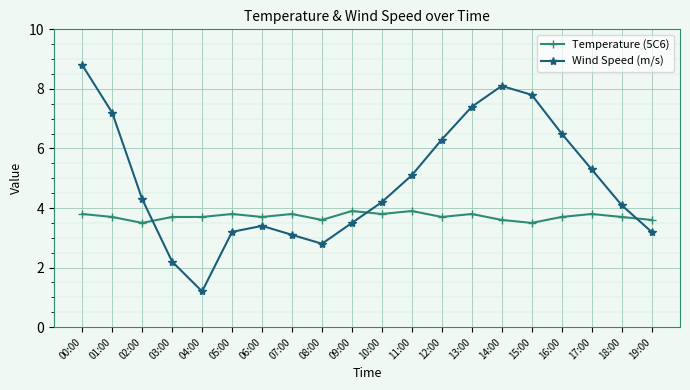

How many lines are shown in the chart?

2